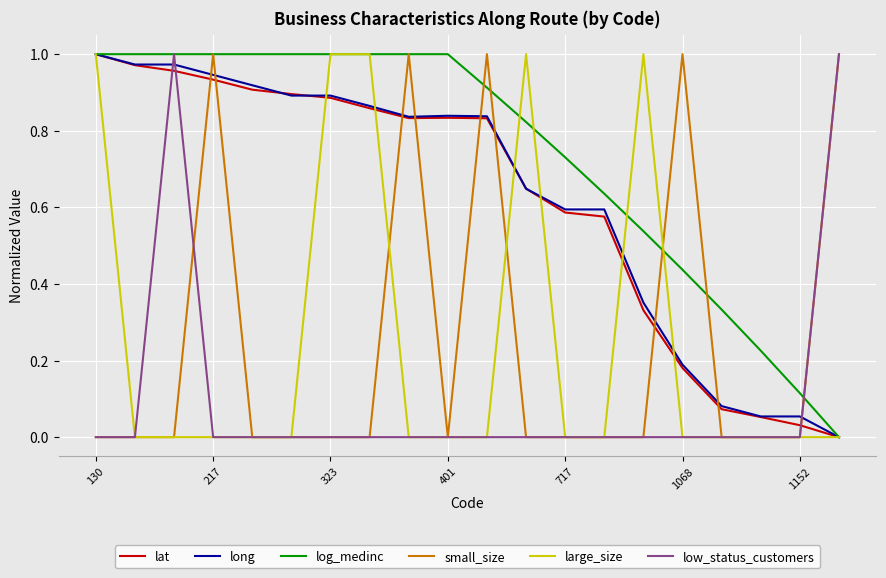

What is the sum of all long values?

12.5